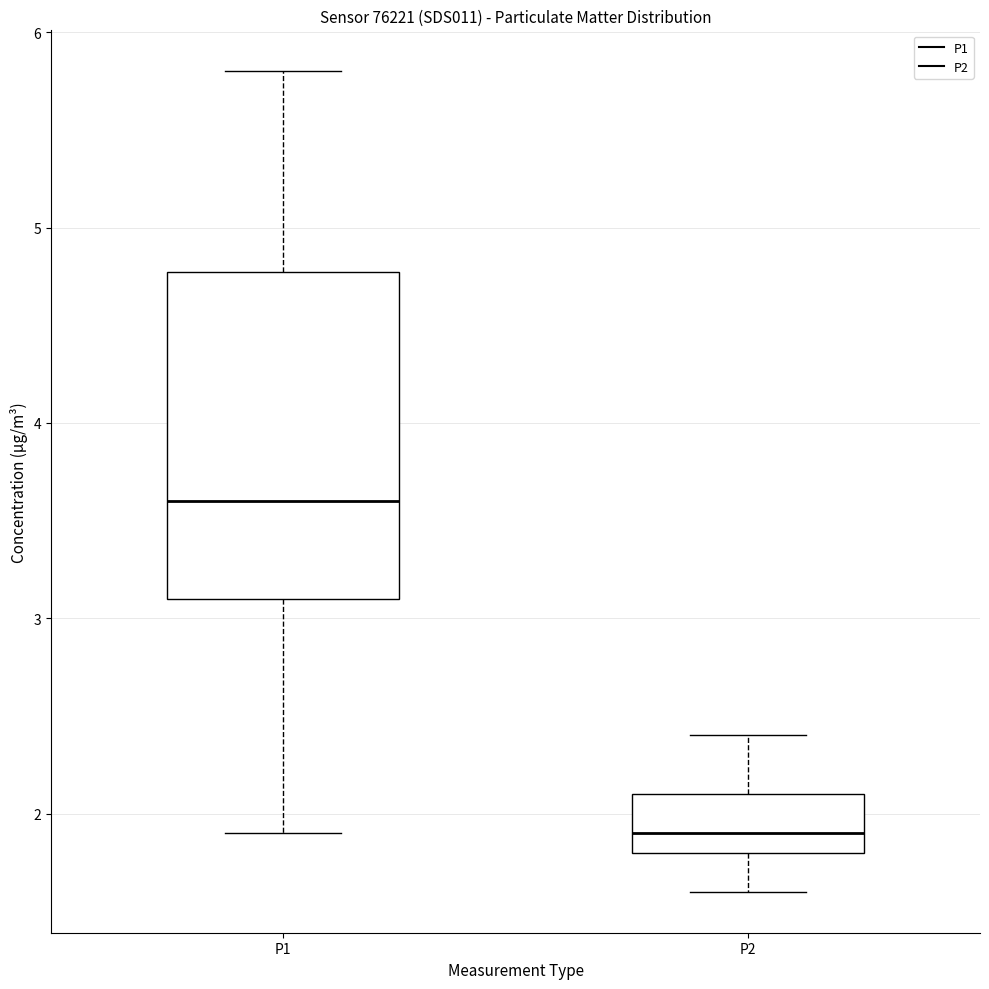

Which box is the tallest, from its lower edge to its upper edge?

P1